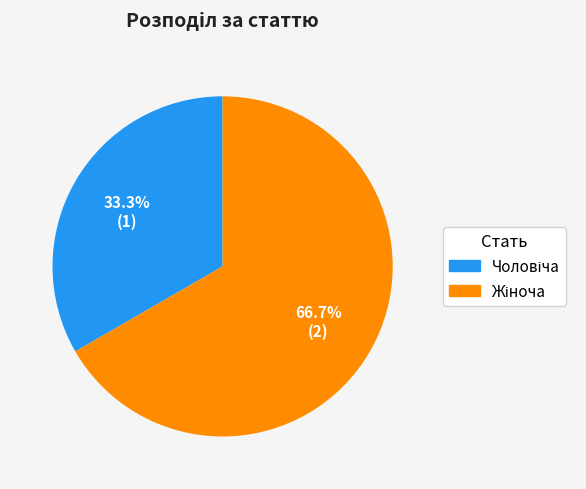

Is there a majority slice in this chart?

Yes